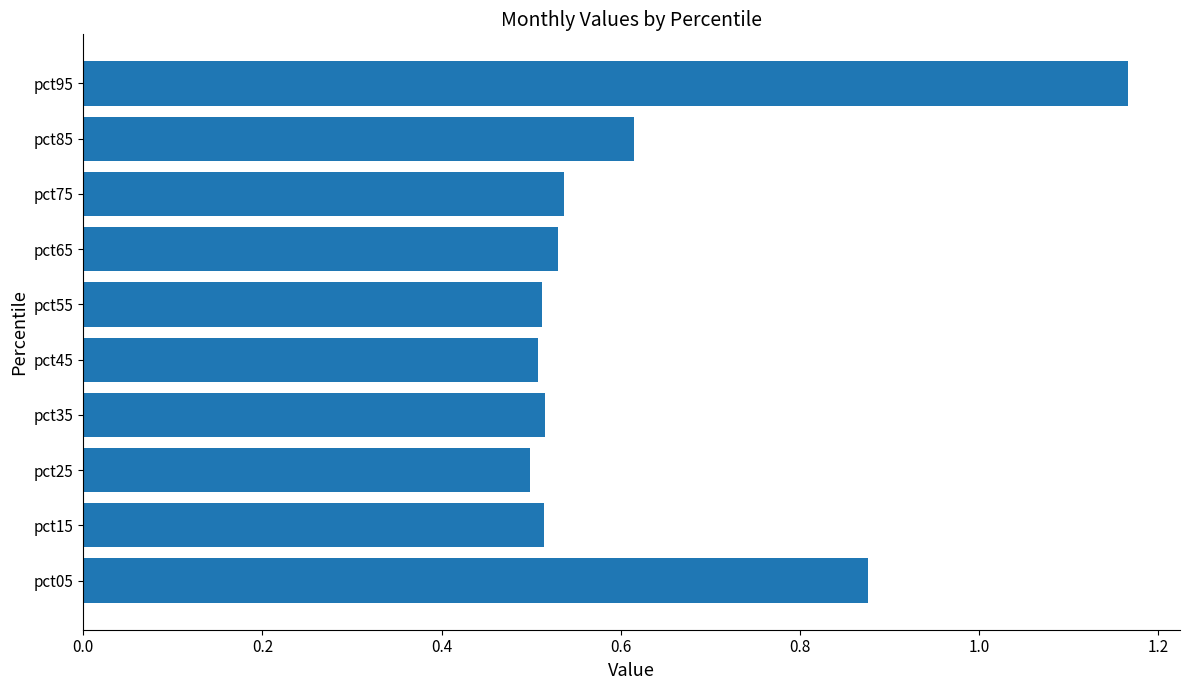

Which label corresponds to the largest value in the chart?

pct95